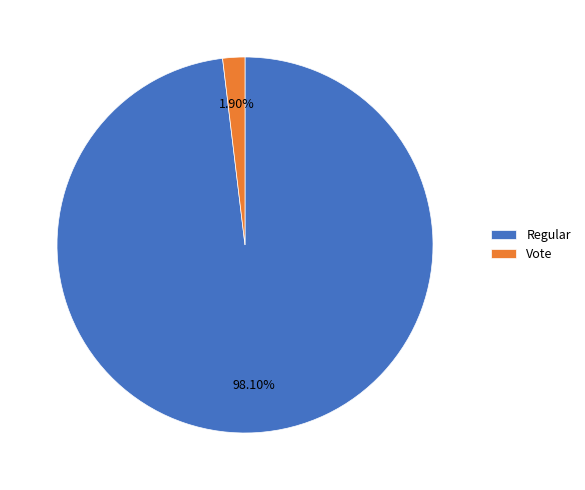

Between Vote and Regular, which is larger?

Regular